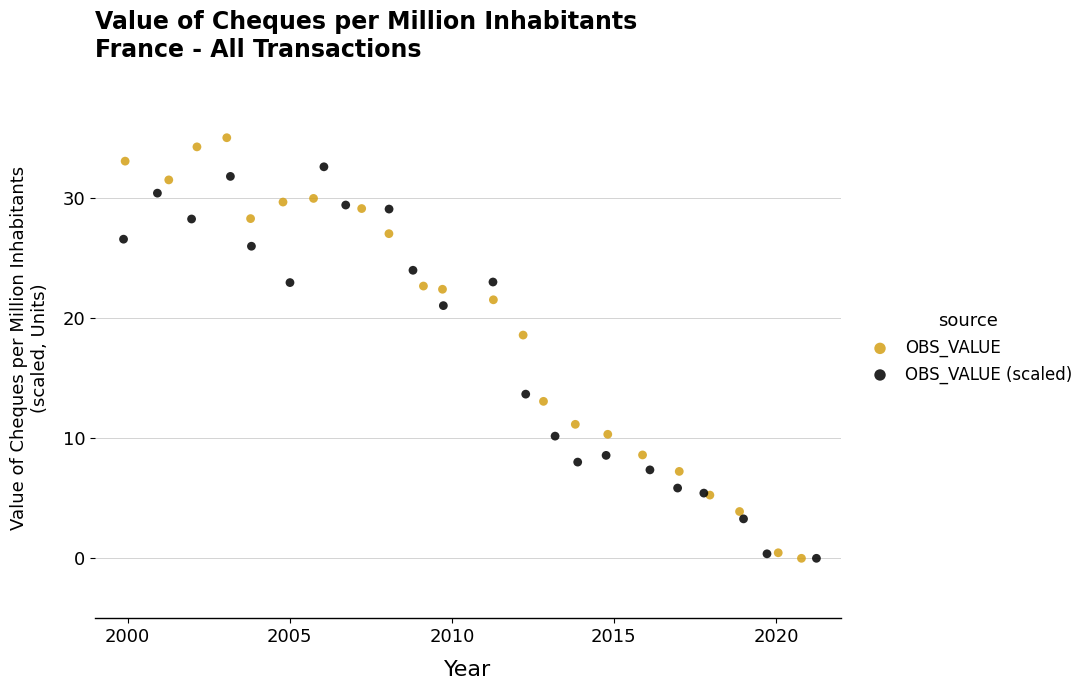

Which series has the widest spread of Y values?

OBS_VALUE